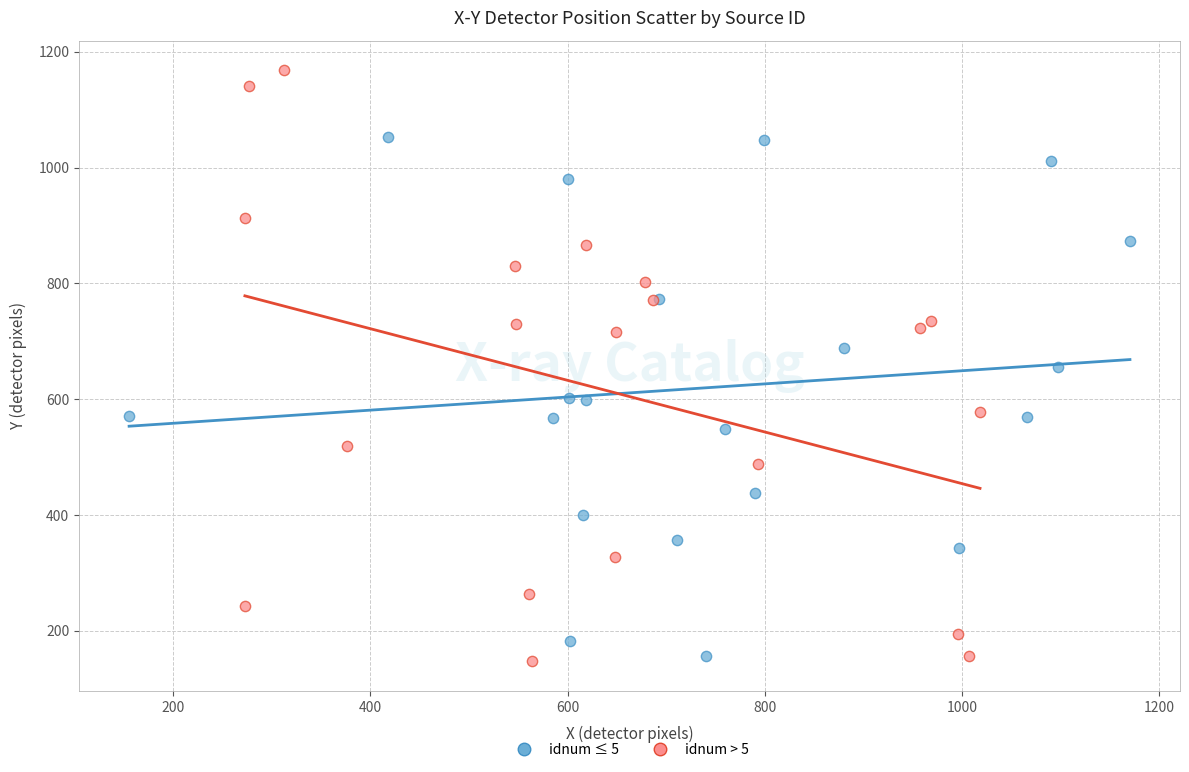

Which series reaches the maximum Y coordinate?

idnum > 5